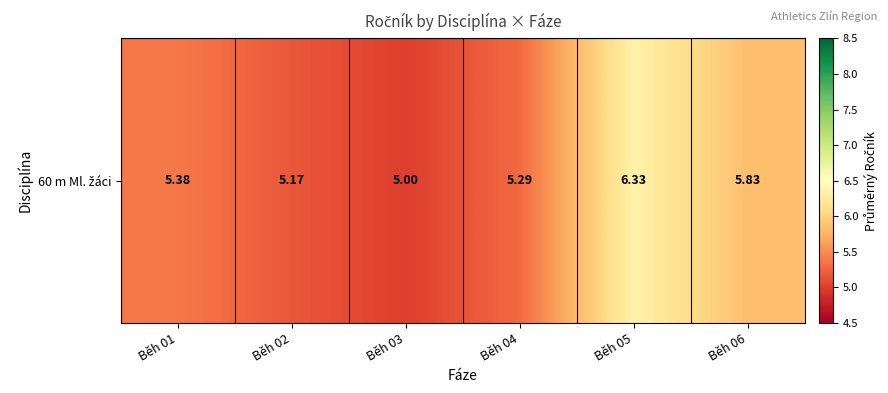

What is the smallest value displayed?

5.0